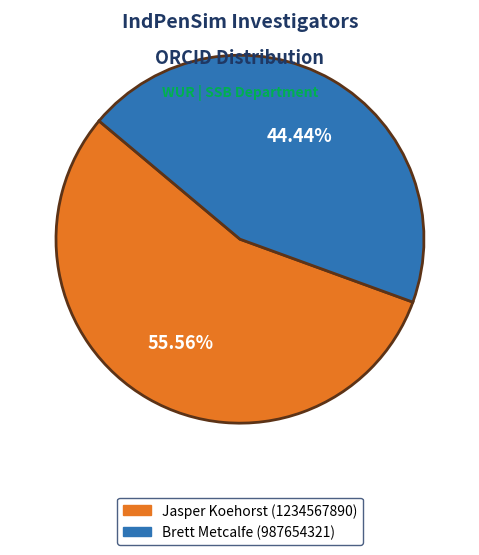

Which category has the smallest portion of the pie?

Brett